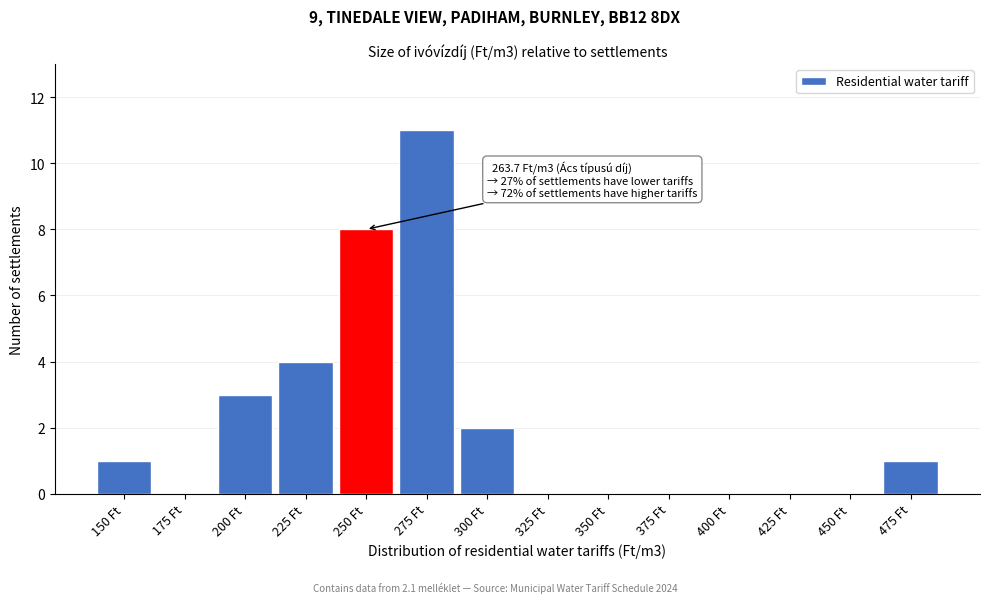

Reading left to right, what are all the values shown in this chart?

150 Ft=1	175 Ft=0	200 Ft=3	225 Ft=4	250 Ft=8	275 Ft=11	300 Ft=2	325 Ft=0	350 Ft=0	375 Ft=0	400 Ft=0	425 Ft=0	450 Ft=0	475 Ft=1